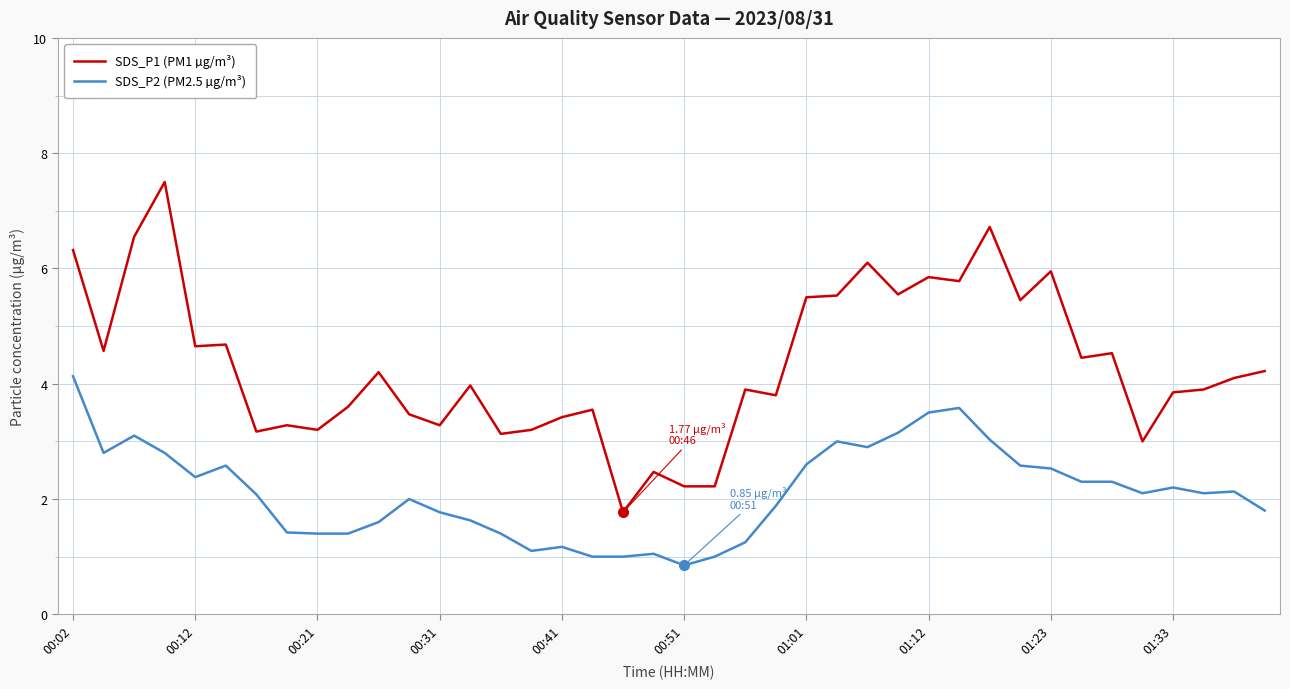

True or false: SDS_P1 (PM1 µg/m³) has more than 0 points higher than both neighbors.

True